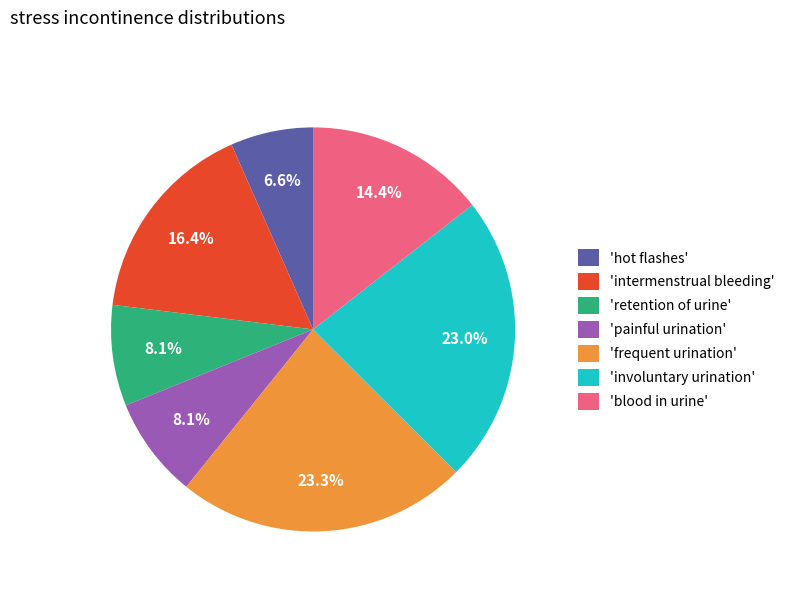

Is there any slice that represents more than half of the pie?

No